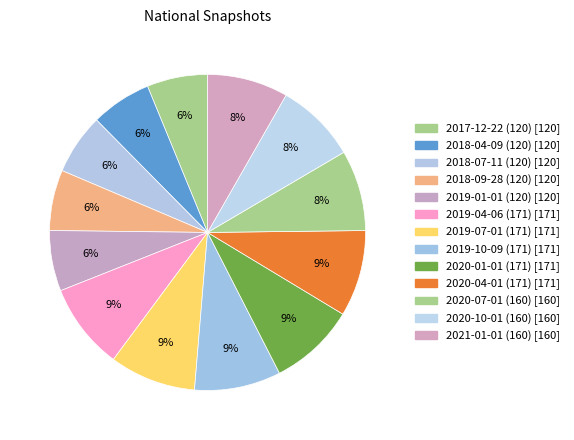

How many segments does this pie chart have?

13